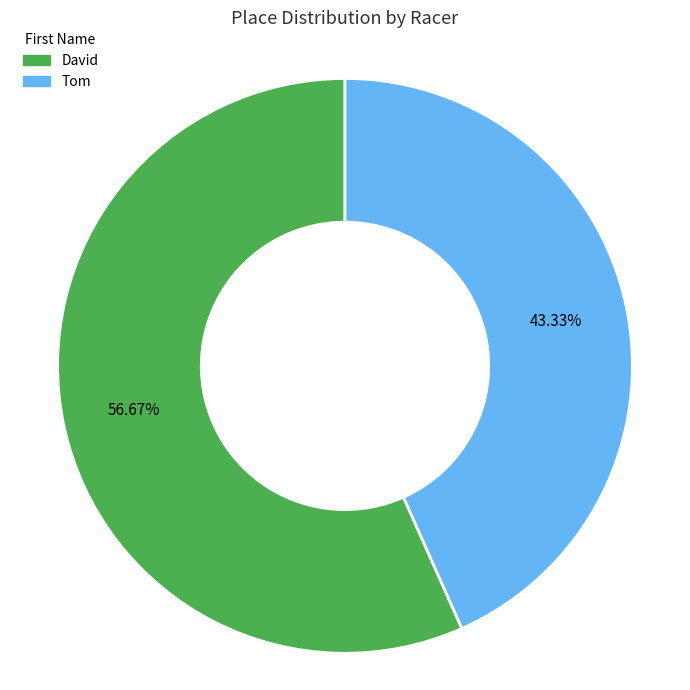

To the nearest percent, what is the difference between the David and Tom slice percentages?

13%